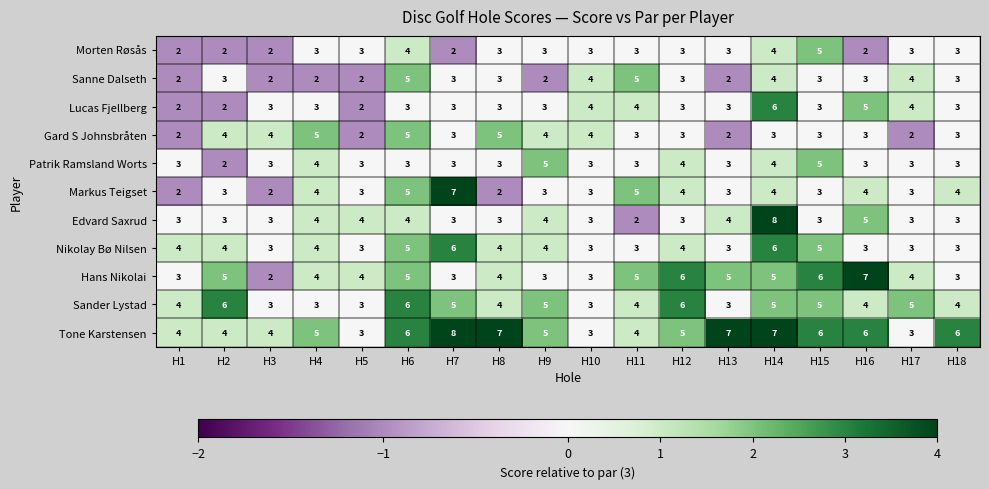

The value of Tone Karstensen at H9 is 5. True or false?

True